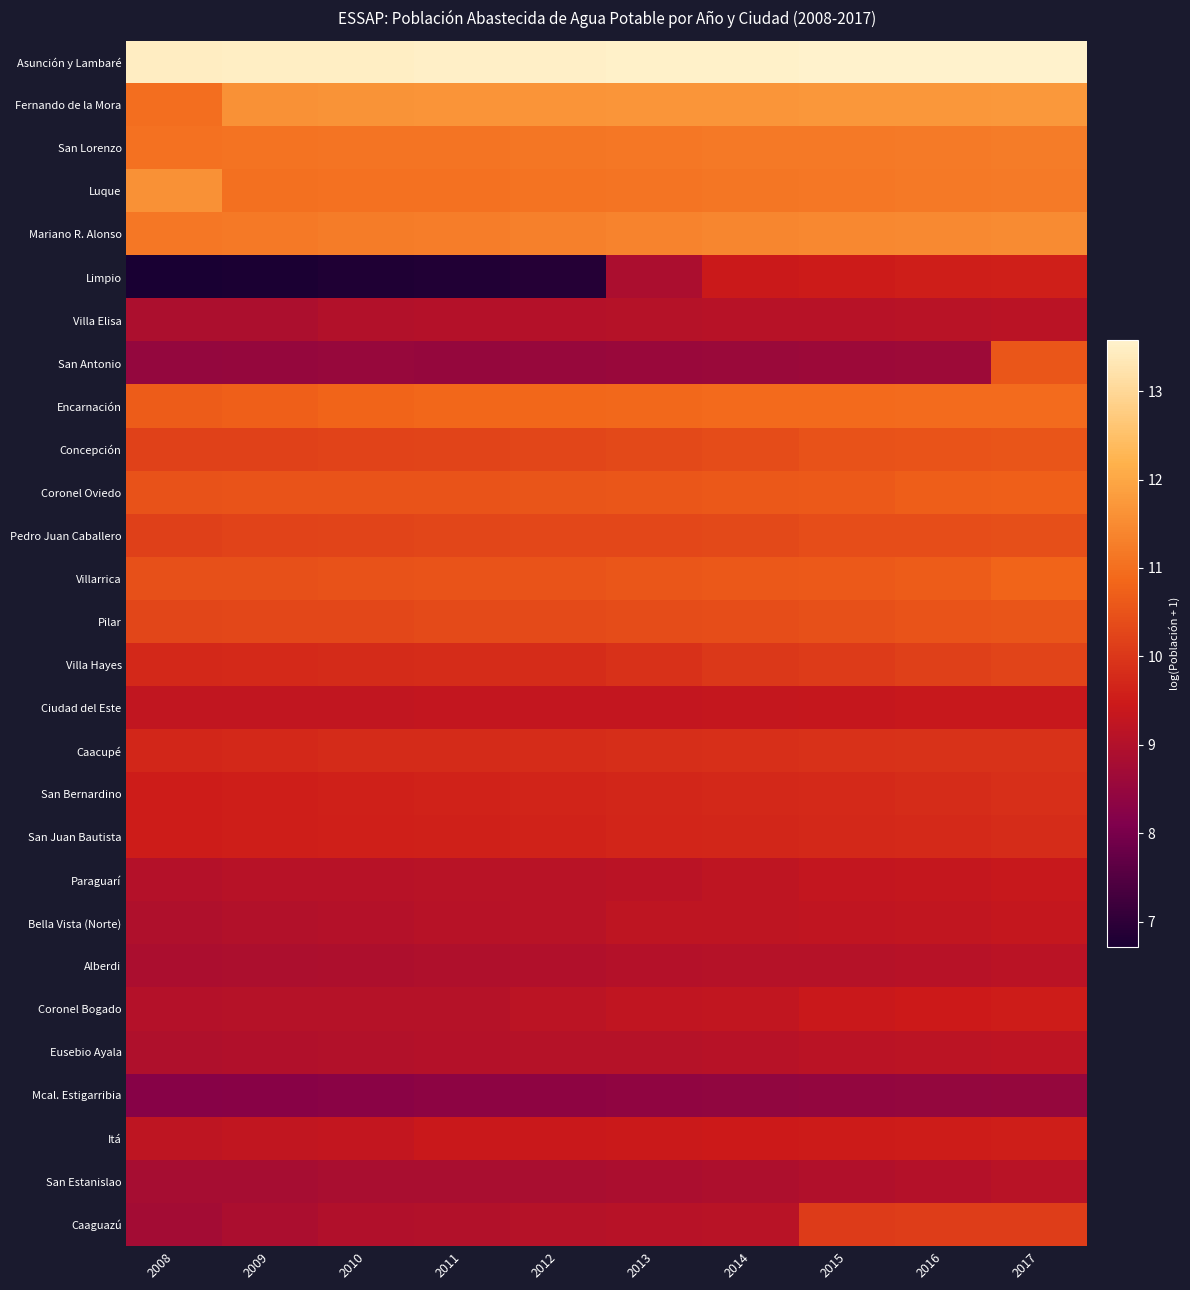

How many categories are shown in the chart?

10